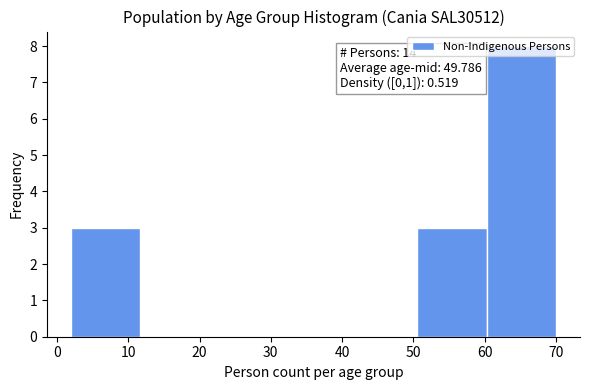

Over which range of the x-axis is the bar tallest?

60 to 70